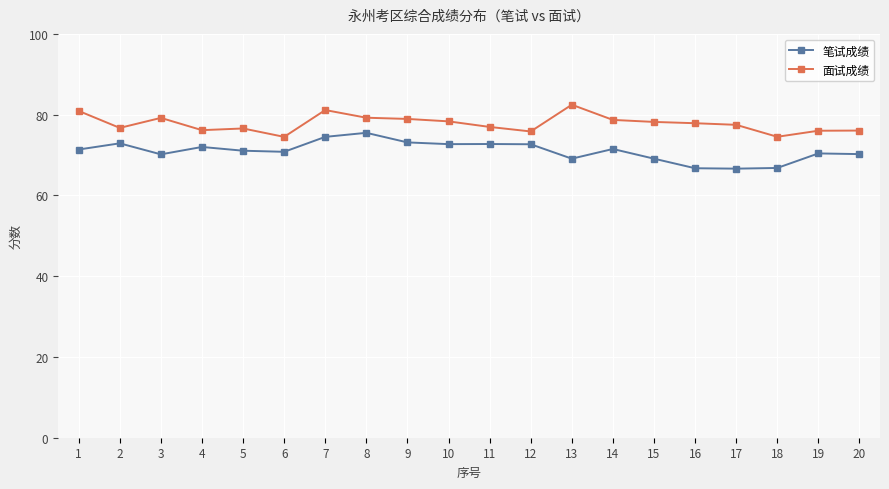

Read the 笔试成绩 value at 16.

66.7